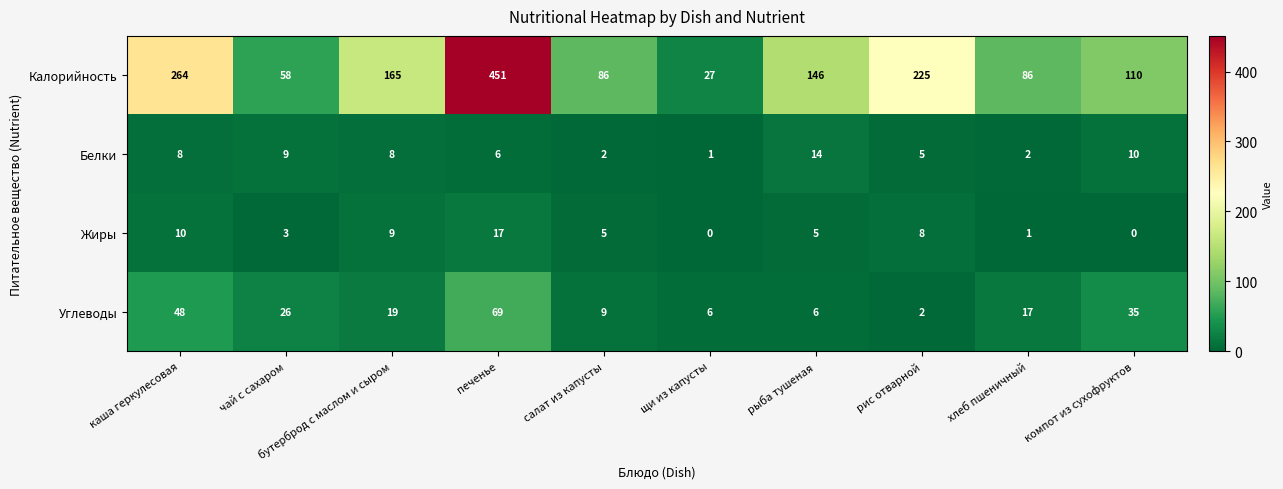

What is the maximum value shown in the chart?

451